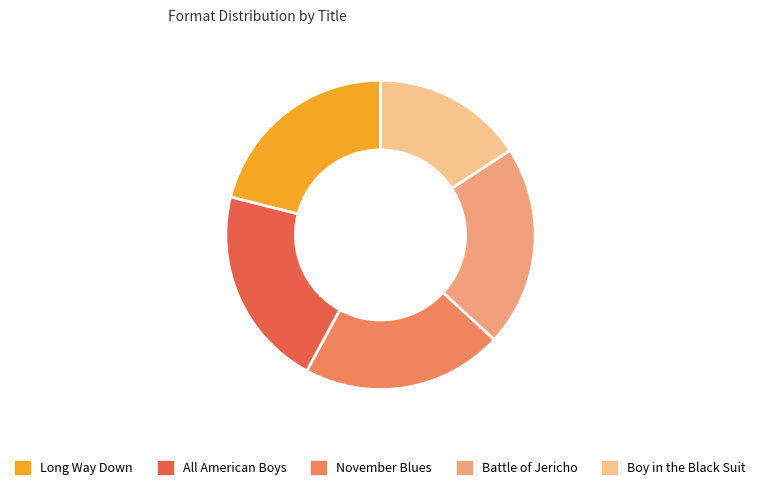

How many segments does this pie chart have?

5